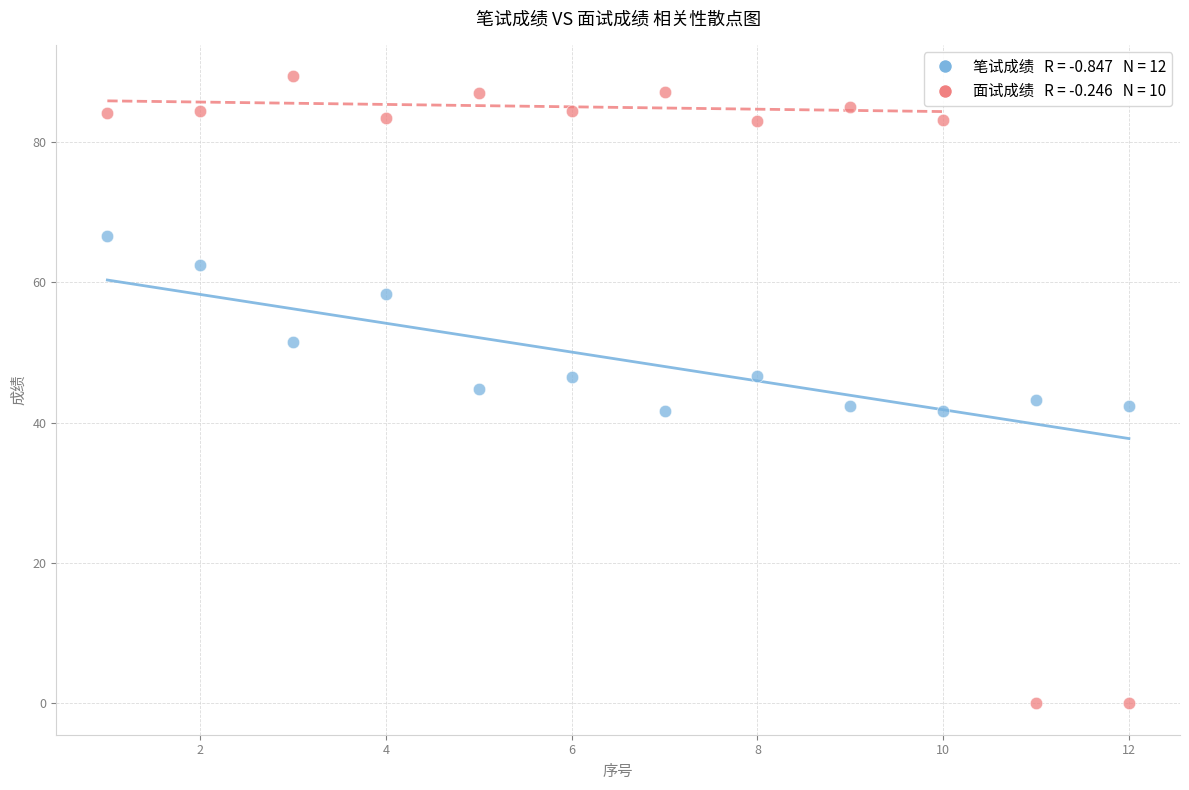

Across all data points, what is the range of Y values (max minus min)?

89.4